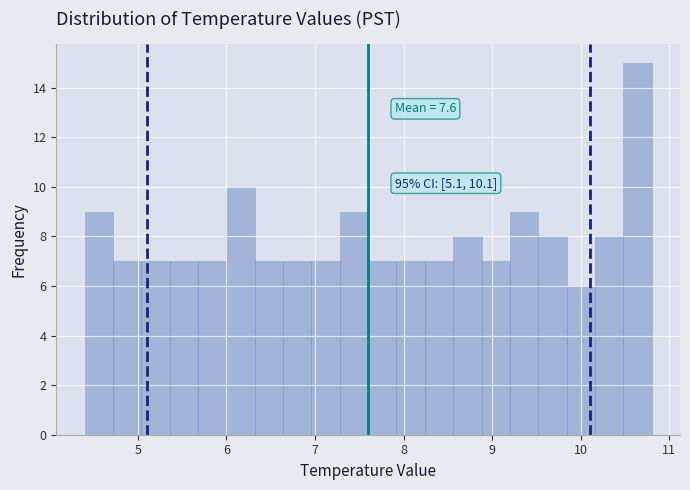

Read against the x-axis, roughly where is the centre of the tallest bar?

10.6